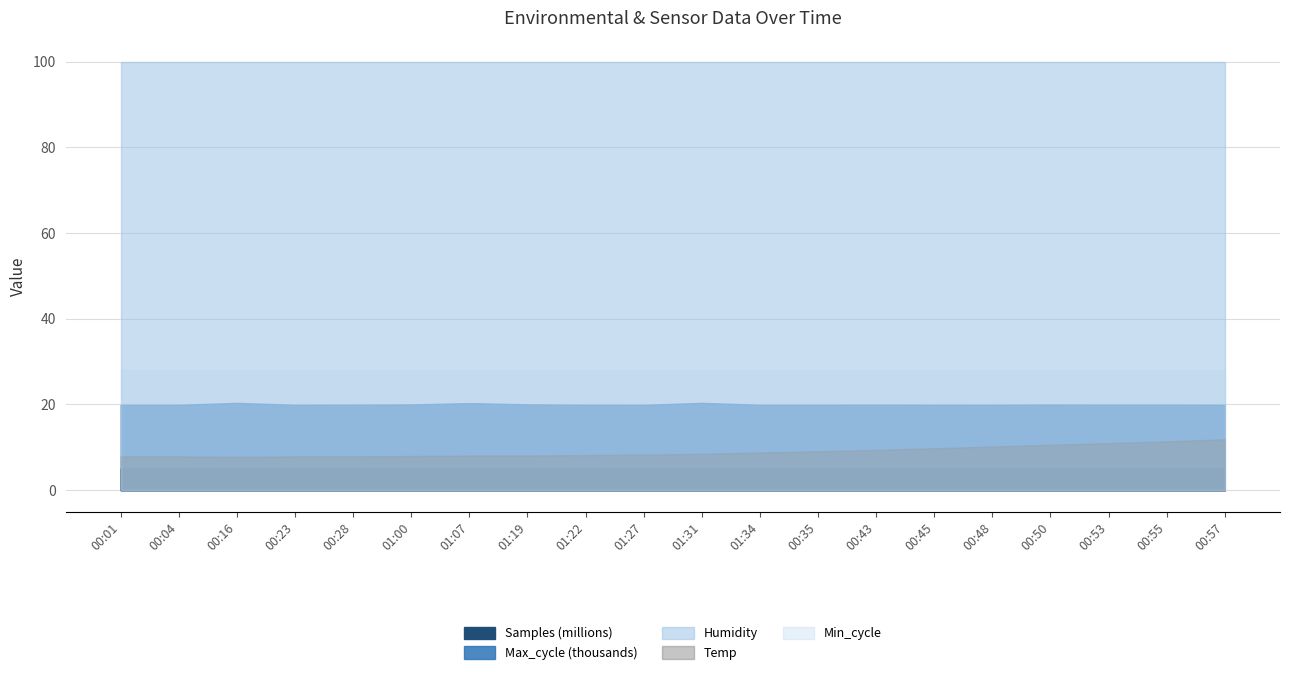

Is it true that Temp equals 5.0 at 00:35?

False